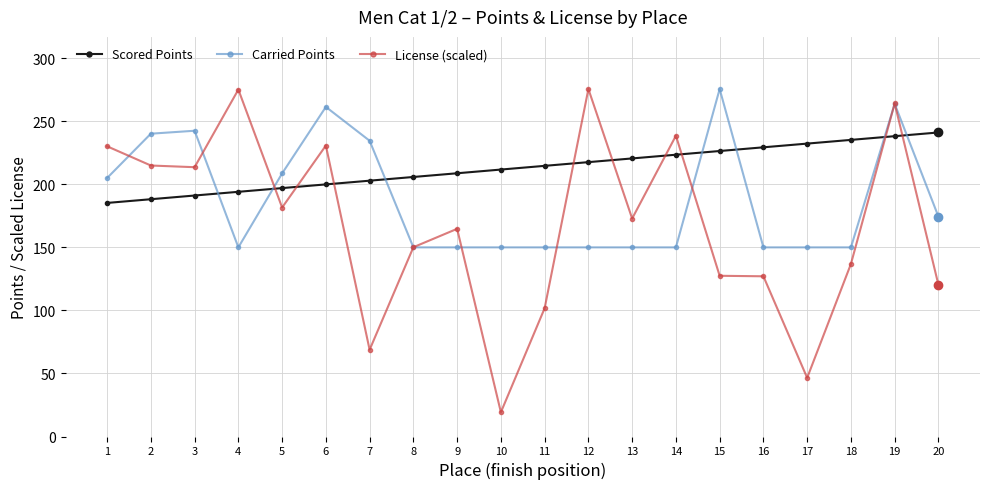

The value of Scored Points at 5 is 110.9. True or false?

False